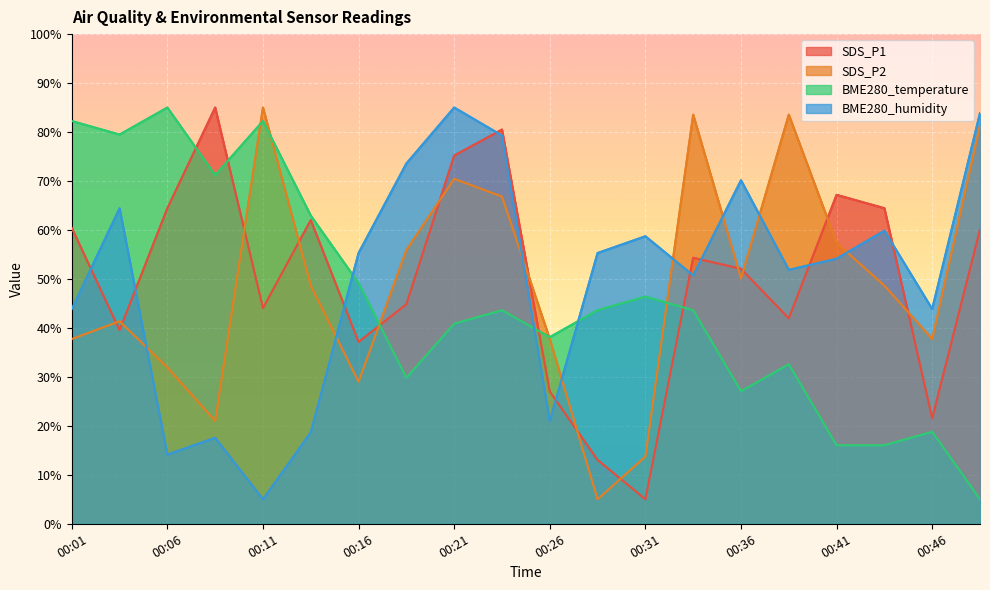

Reading left to right, transcribe all the data shown in this chart.

SDS_P1: 60.4	39.5	64.4	85.0	44.0	62.0	37.1	44.8	75.2	80.5	27.0	13.0	5.0	54.3	52.1	41.9	67.2	64.4	21.5	60.1
SDS_P2: 37.7	41.4	31.9	21.0	85.0	48.6	29.0	55.9	70.5	66.8	37.7	5.0	13.7	83.5	50.1	83.5	57.4	48.6	37.7	81.4
BME280_temperature: 82.2	79.5	85.0	71.2	82.2	62.9	49.1	29.8	40.9	43.6	38.1	43.6	46.4	43.6	27.1	32.6	16.0	16.0	18.8	5.0
BME280_humidity: 43.9	64.4	14.1	17.6	5.0	18.7	55.3	73.6	85.0	79.3	21.0	55.3	58.7	50.7	70.1	51.9	54.1	59.9	43.9	83.9